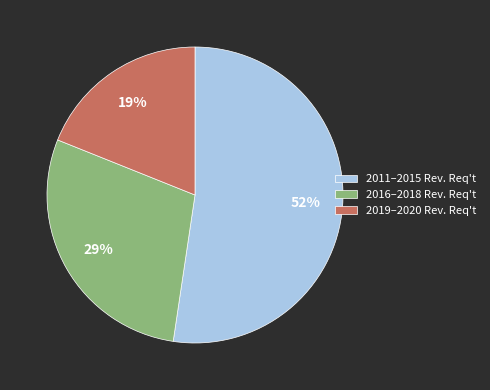

The 2011–2015 Rev. Req't slice represents 52% of the pie. True or false?

True